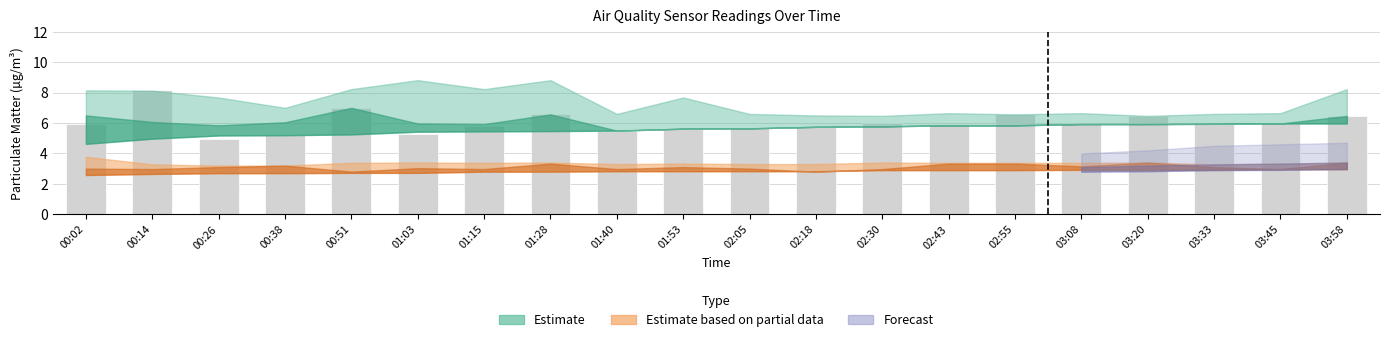

What position from the right is 02:55?

6